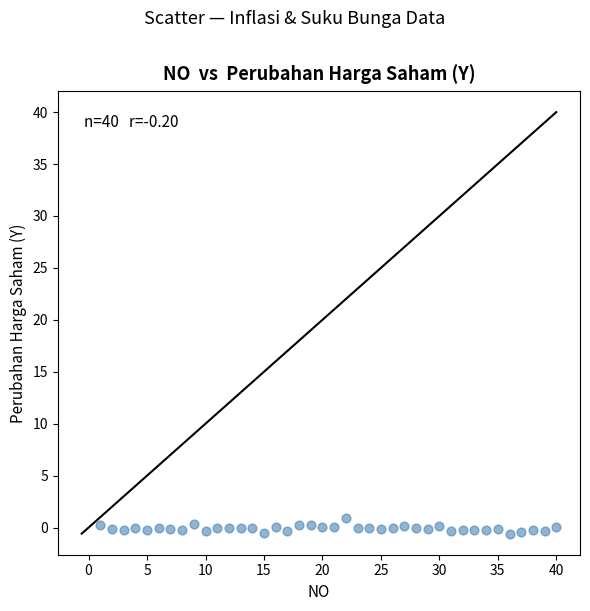

What is the range of Y values (max minus min)?

1.5